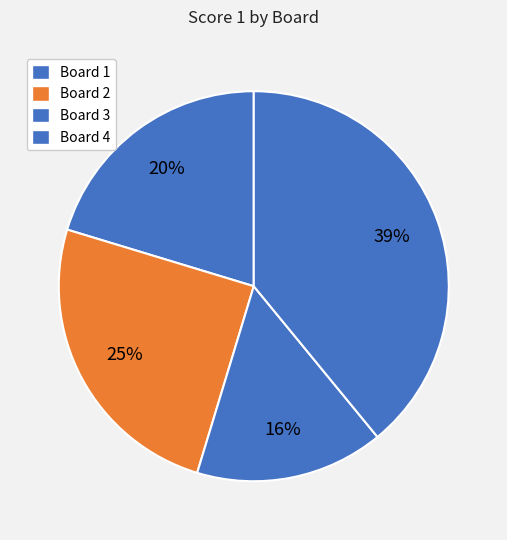

Is it true that Board 4 is 34% of the pie?

False